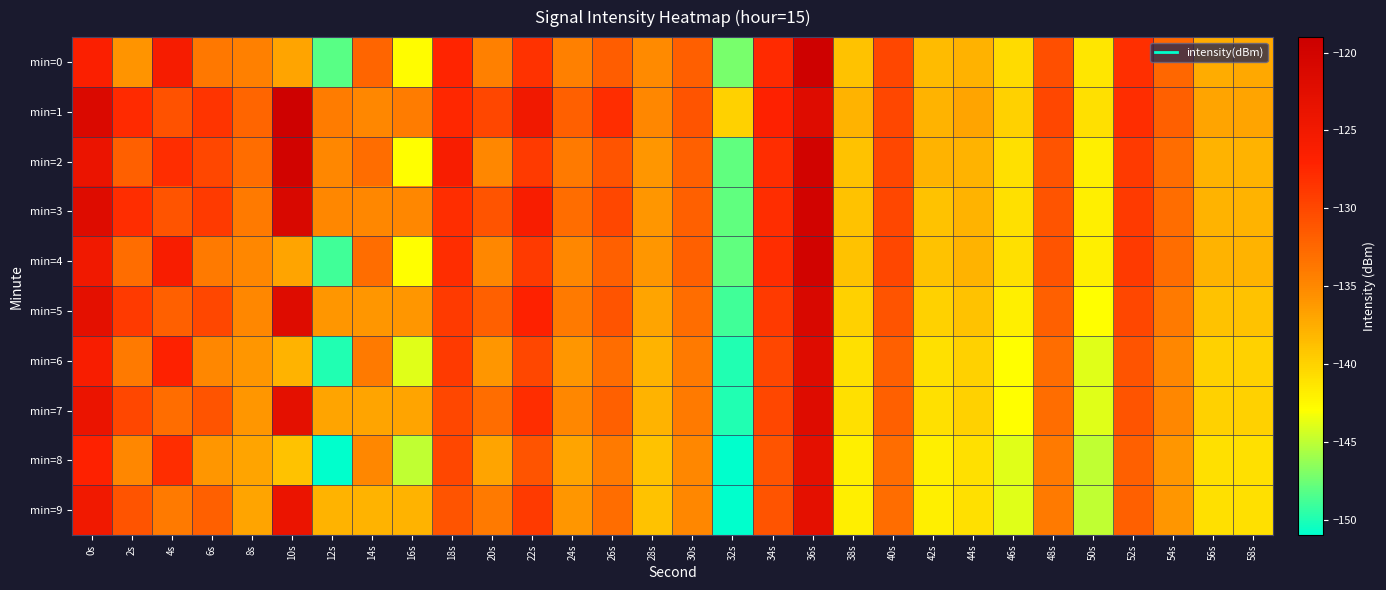

Count the number of data series in this chart.

10